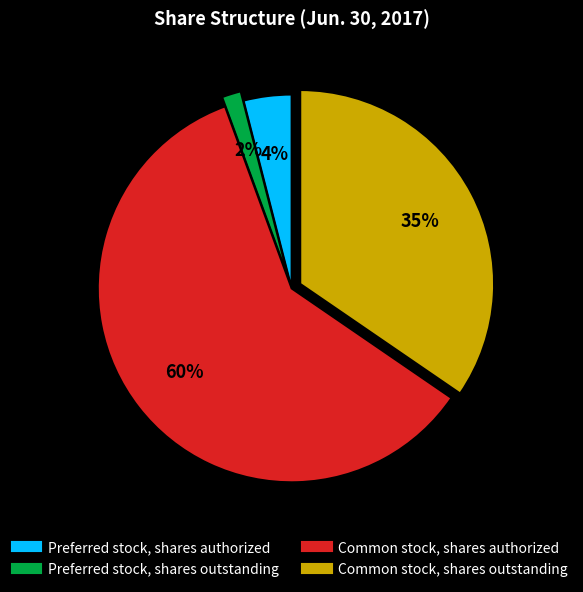

Is it true that Common stock, shares authorized is 60% of the pie?

True